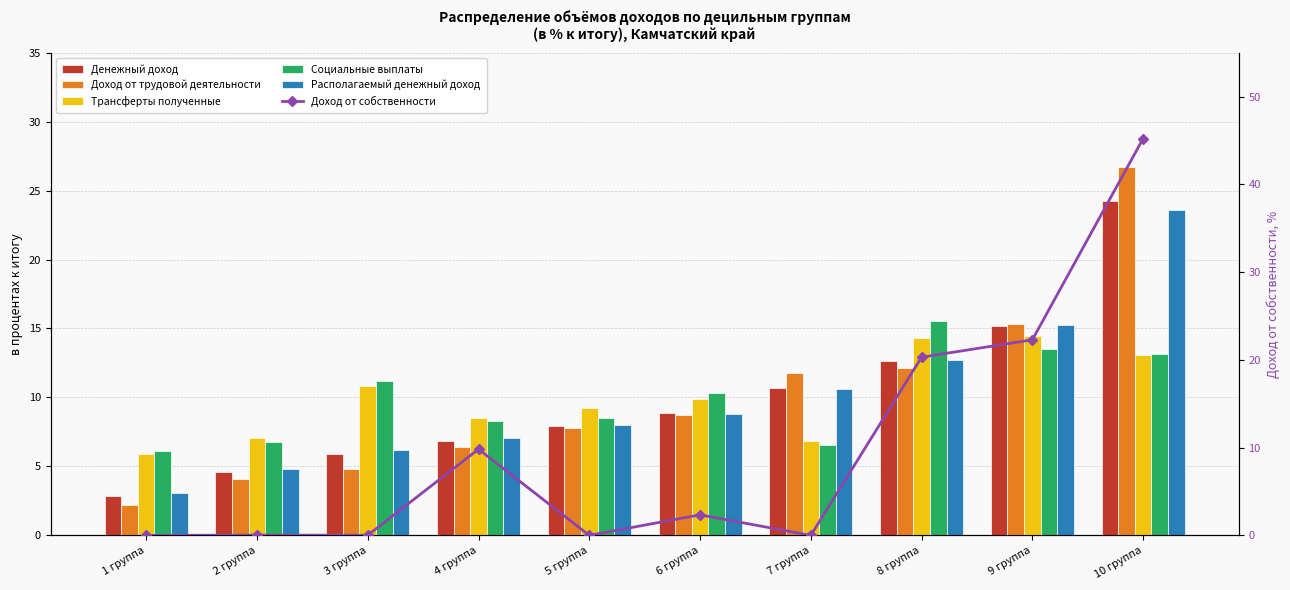

Rank the categories by Доход от собственности value from lowest to highest.

1 группа, 5 группа, 7 группа, 3 группа, 2 группа, 6 группа, 4 группа, 8 группа, 9 группа, 10 группа